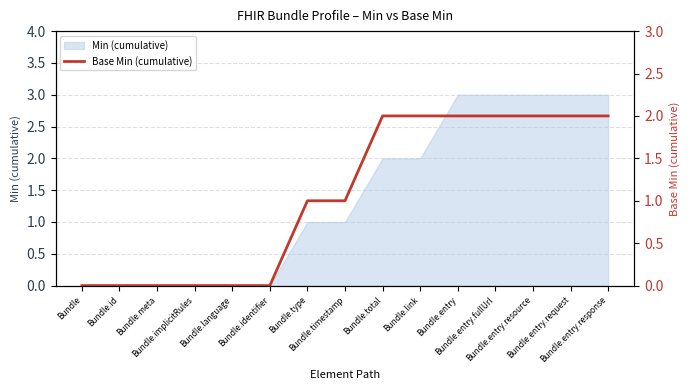

Count the number of categories in the chart.

15